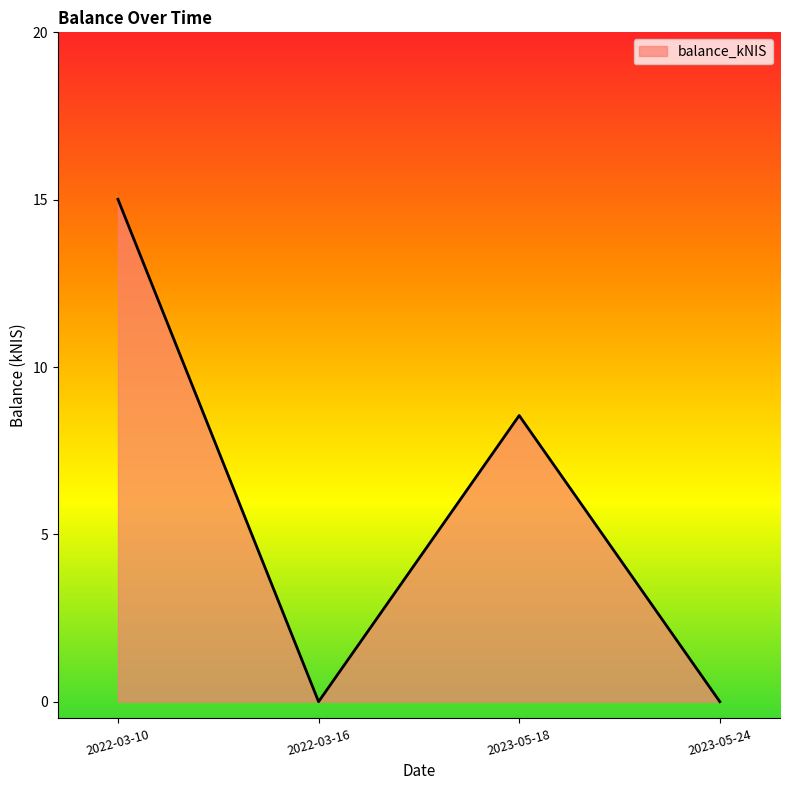

Which label corresponds to the largest value in the chart?

2022-03-10